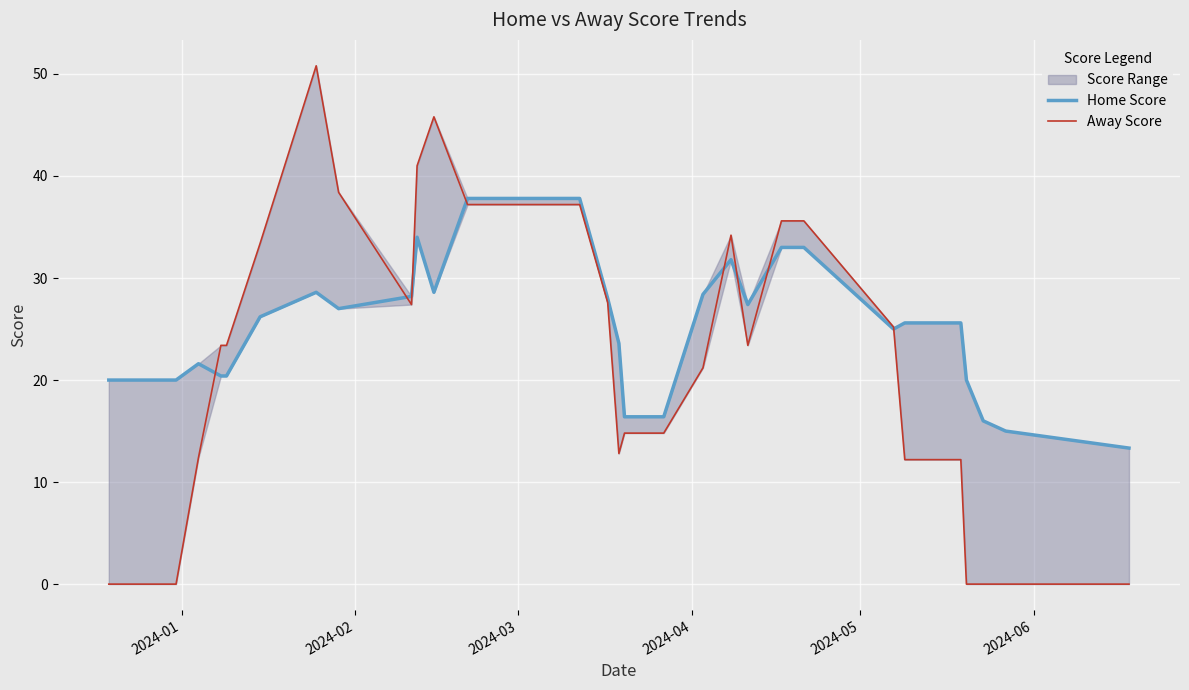

List the series in order of their overall mean, highest first.

Home Score, Away Score